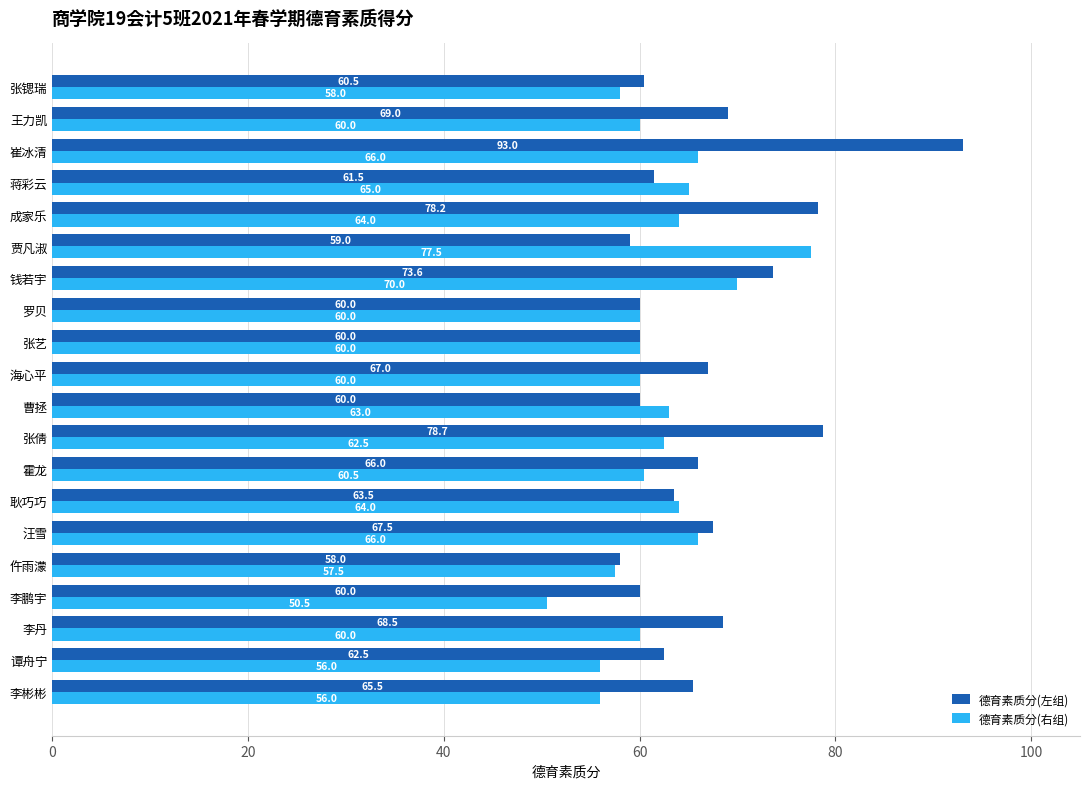

How many data points in 德育素质分(右组) are less than 60?

5